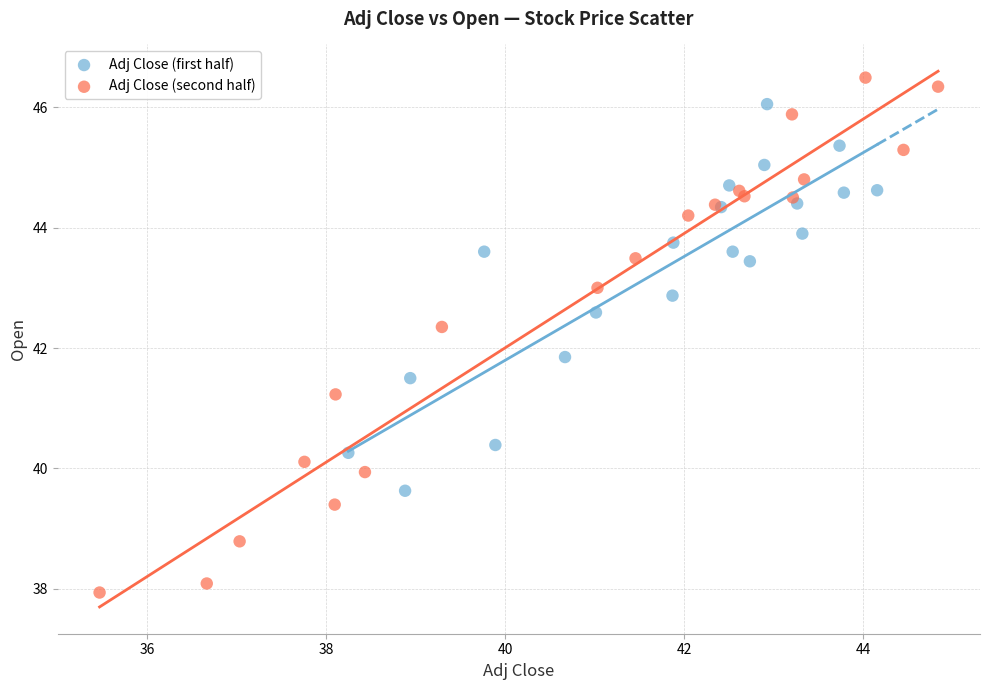

Which series has the widest spread of Y values?

Adj Close (second half)